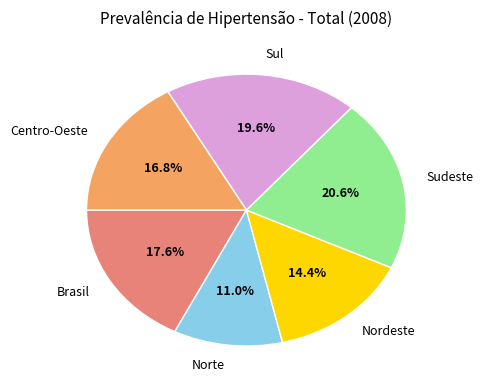

Is it true that Sul is 20% of the pie?

True